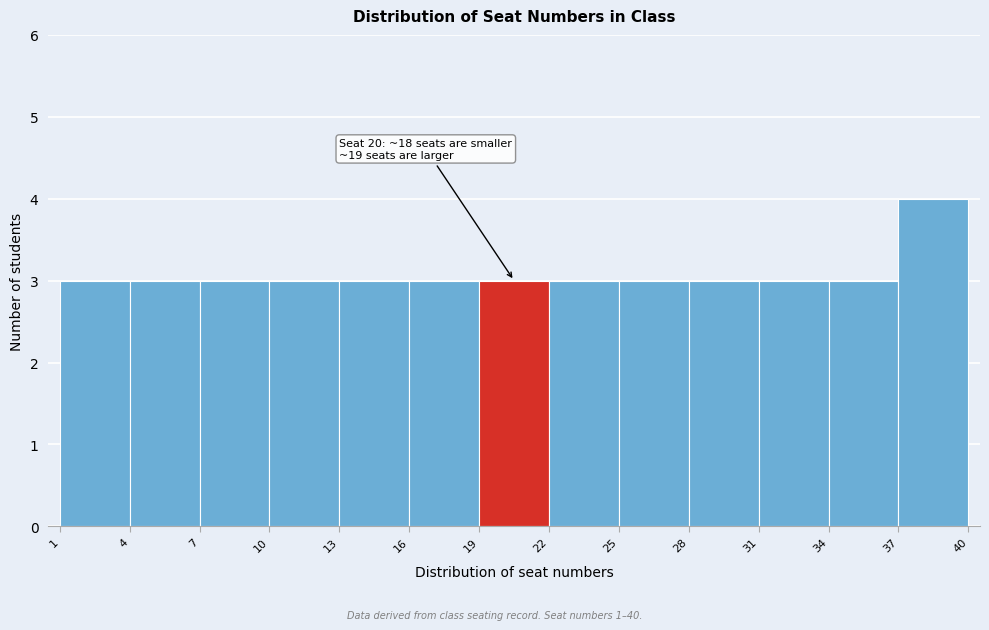

Which range on the x-axis has the tallest bar?

37 to 40